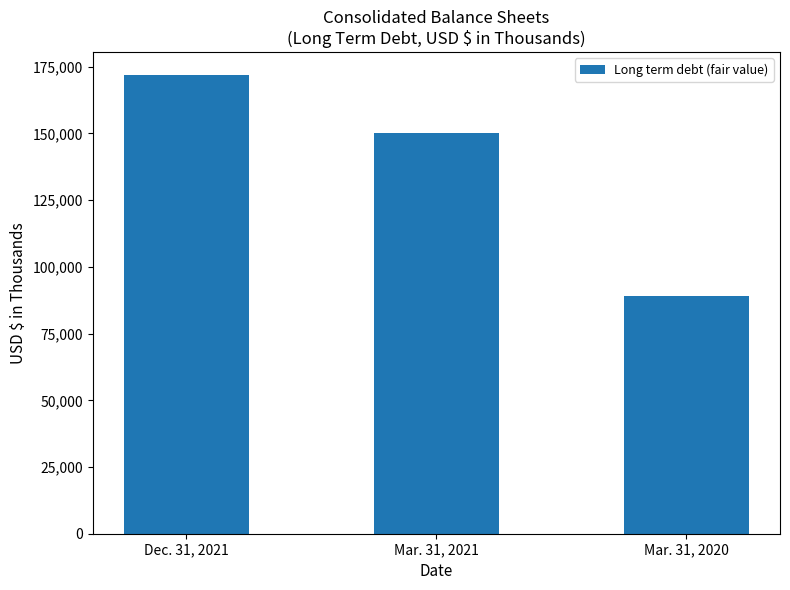

How many values are between 89100 and 171900?

3